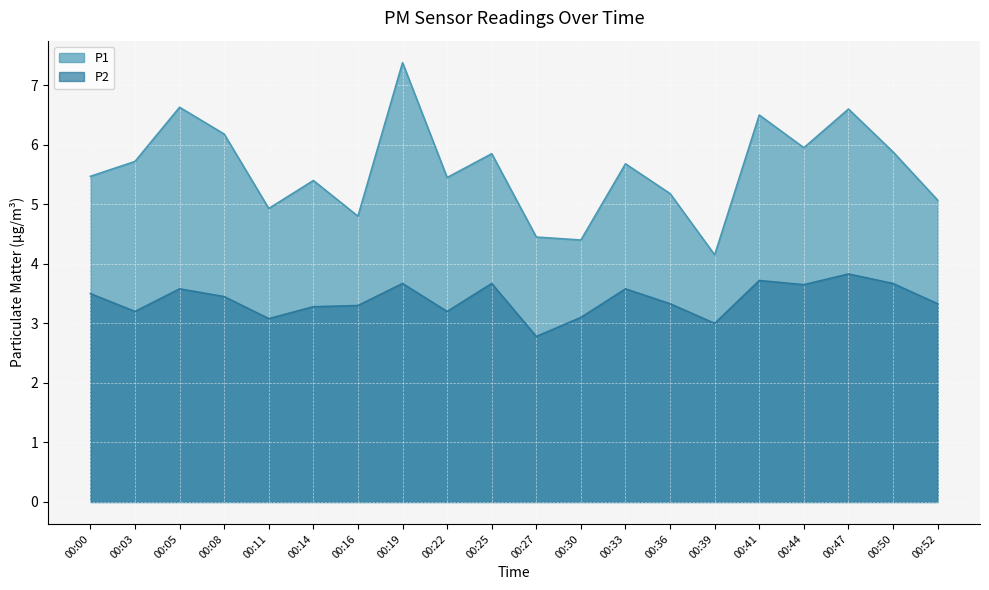

Which has a higher value, 00:33 or 00:44?

00:44